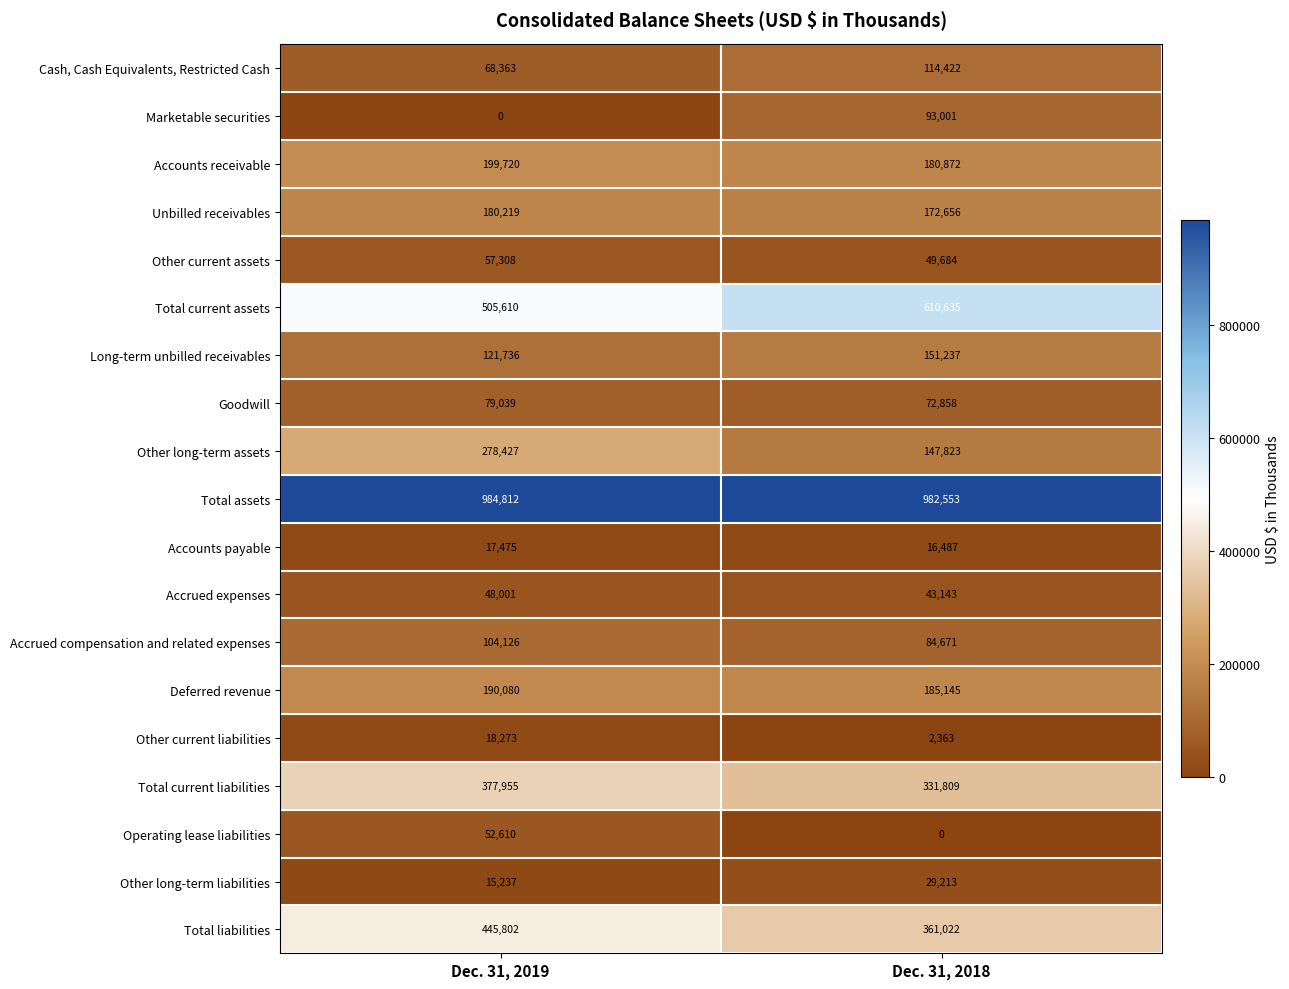

True or false: Other current liabilities has a value of 2363 at Dec. 31, 2018.

True